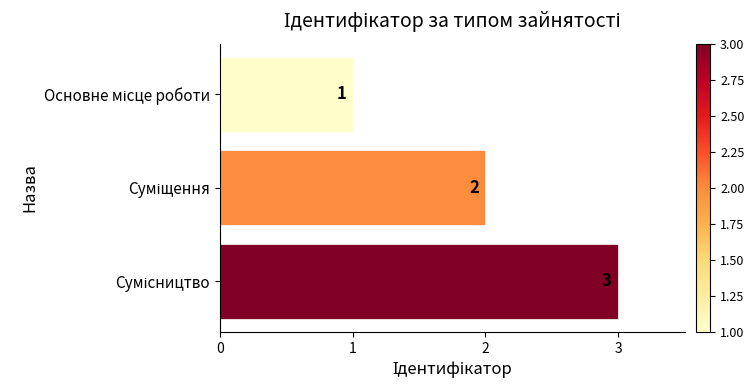

Reading bottom to top, list all the values displayed in this chart.

3	2	1